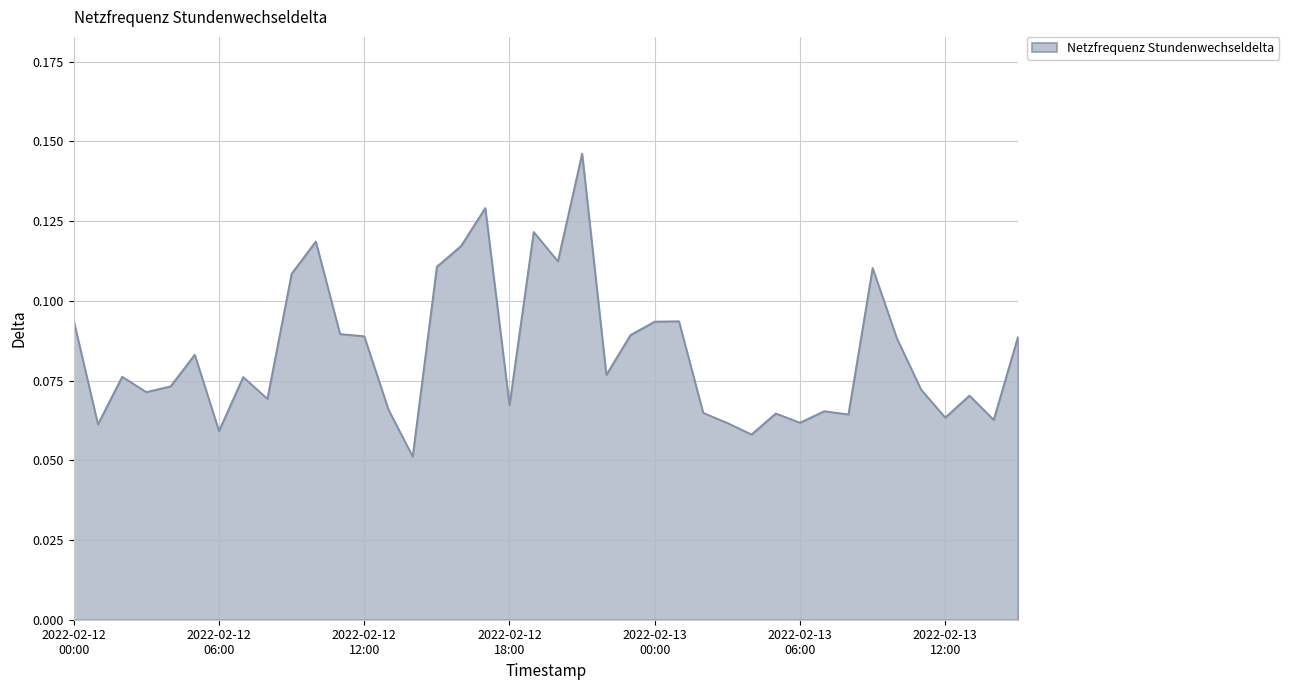

Count the values in the range 0 to 1.

40